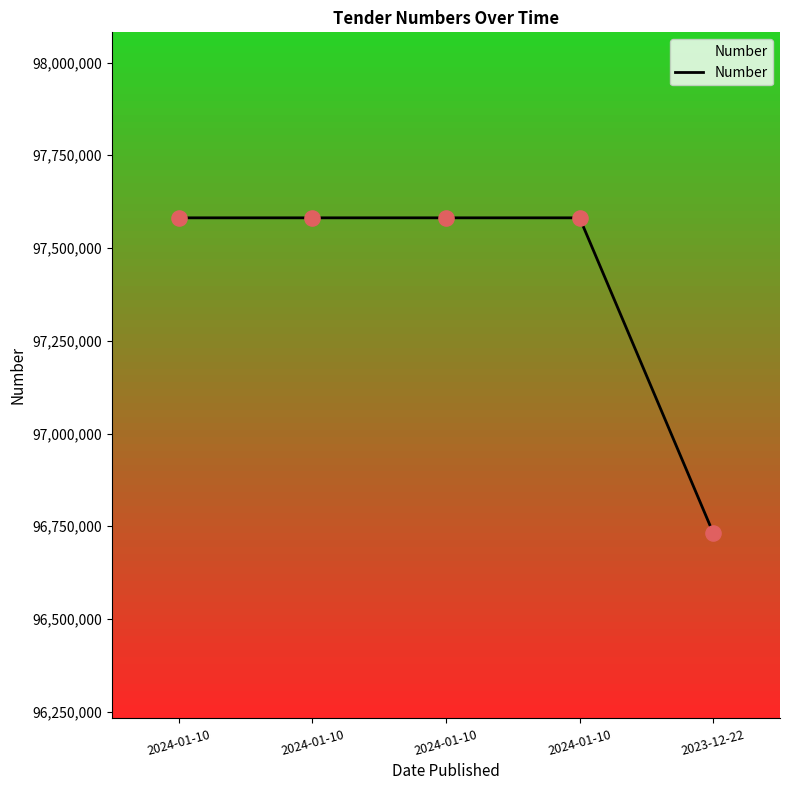

Which has a higher value, 2024-01-10 or 2024-01-10?

2024-01-10